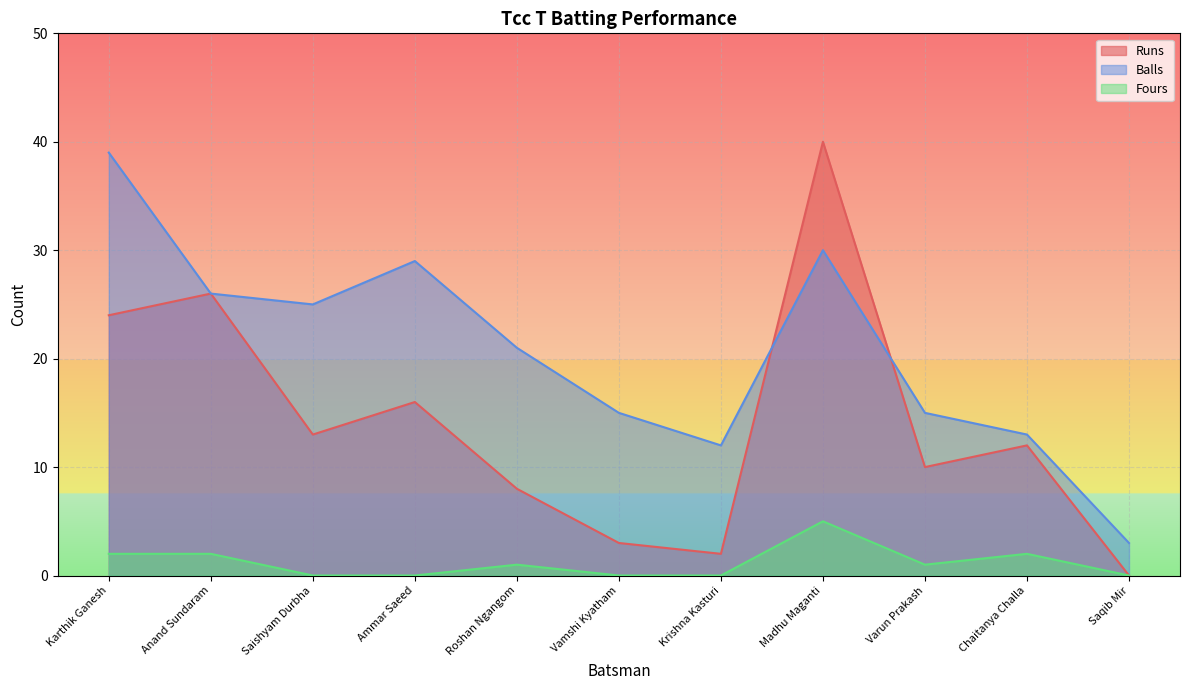

Where does the Balls series first go above 21?

Karthik Ganesh